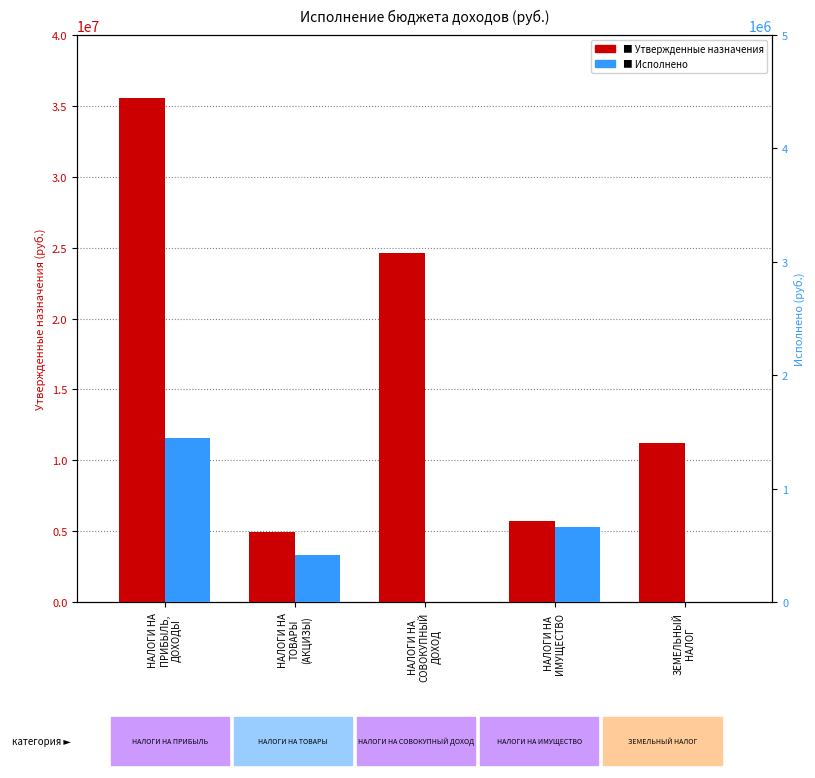

How many values in the Утвержденные назначения series are below 11200000?

2